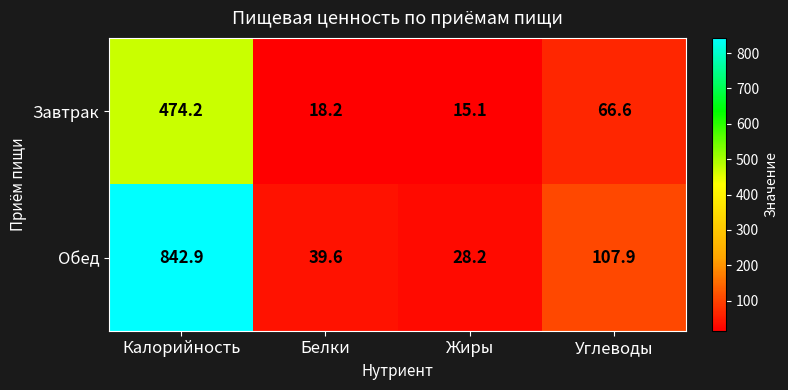

List the series in order of their overall mean, highest first.

Обед, Завтрак